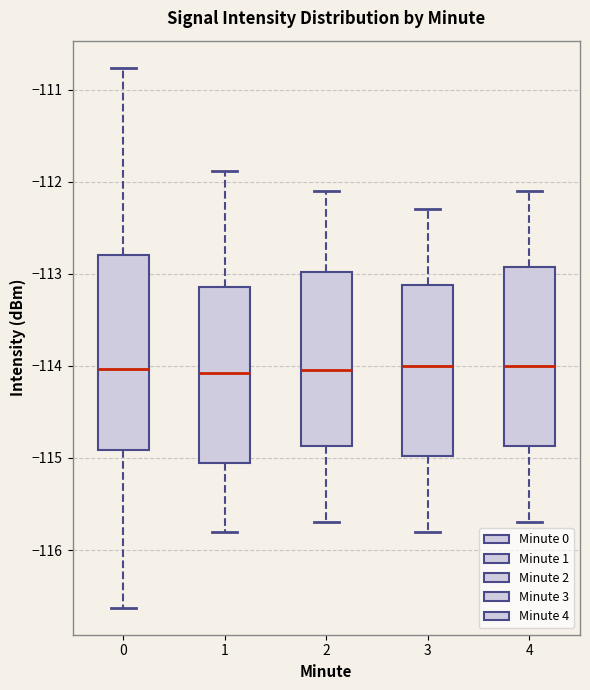

Comparing the boxes themselves (not the whiskers), which one is the tallest?

0